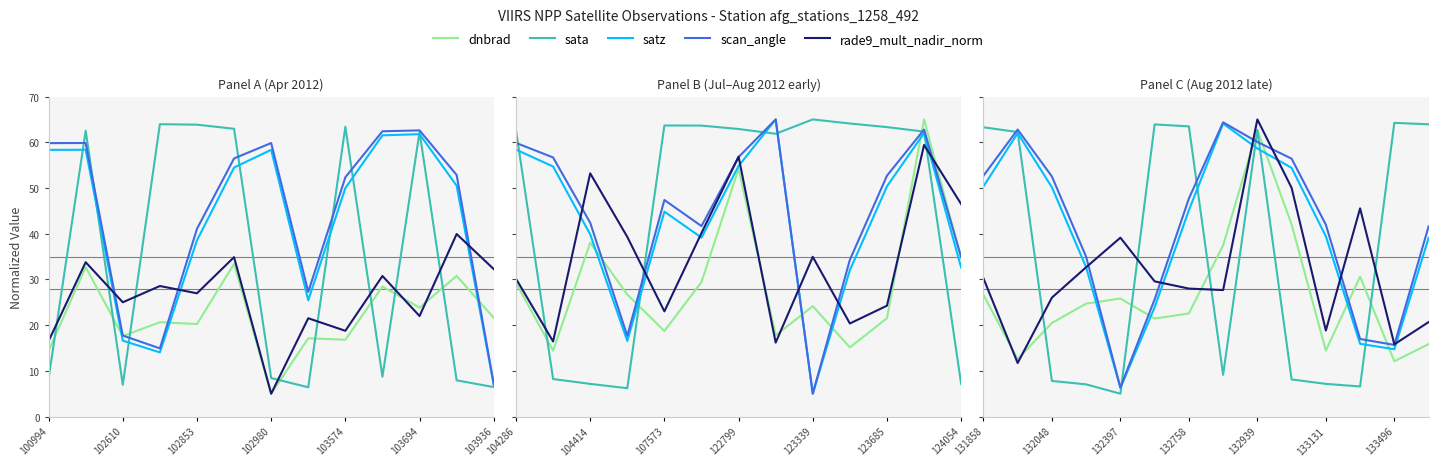

At which label does satz first exceed 50?

100994